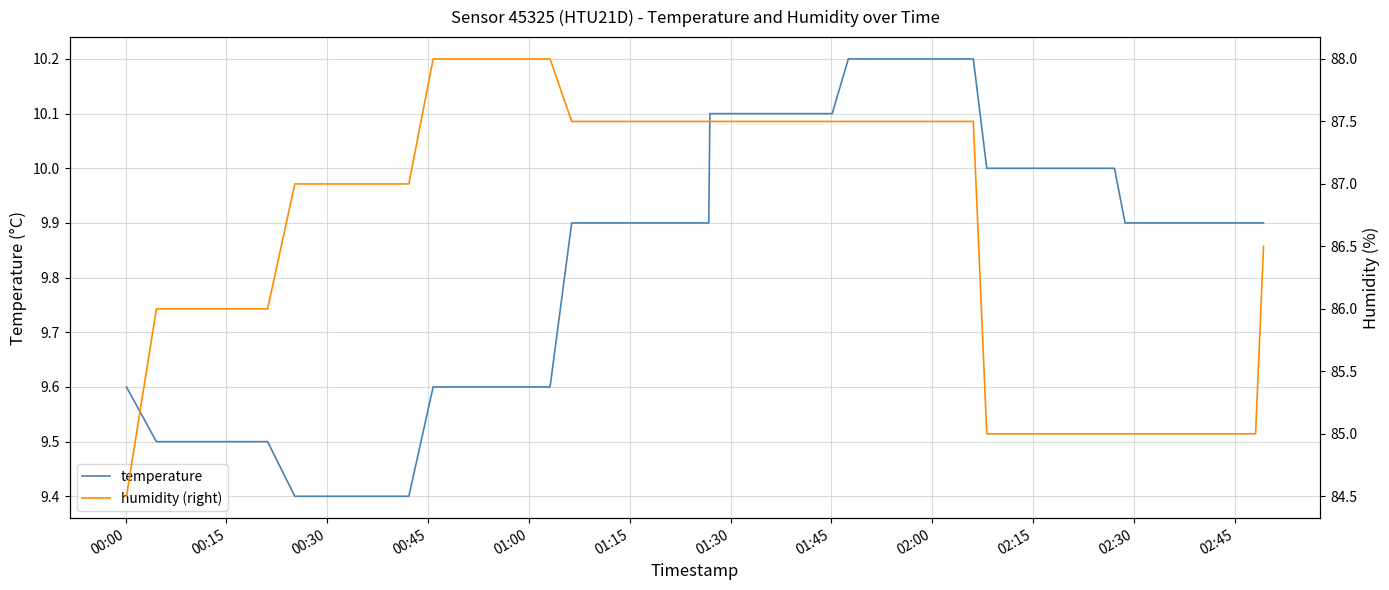

How many series are shown in this chart?

2